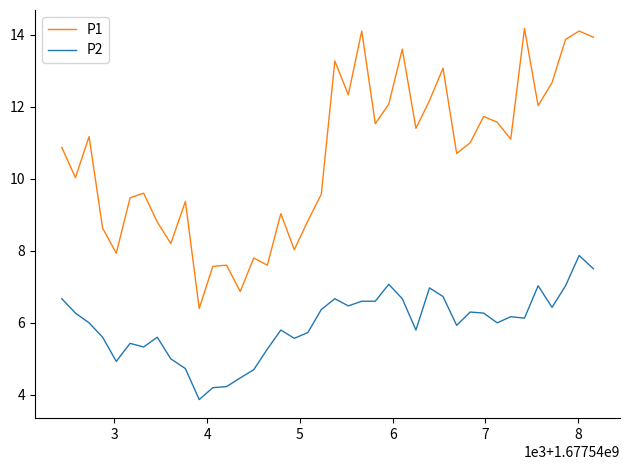

What is the greatest value displayed?

14.2